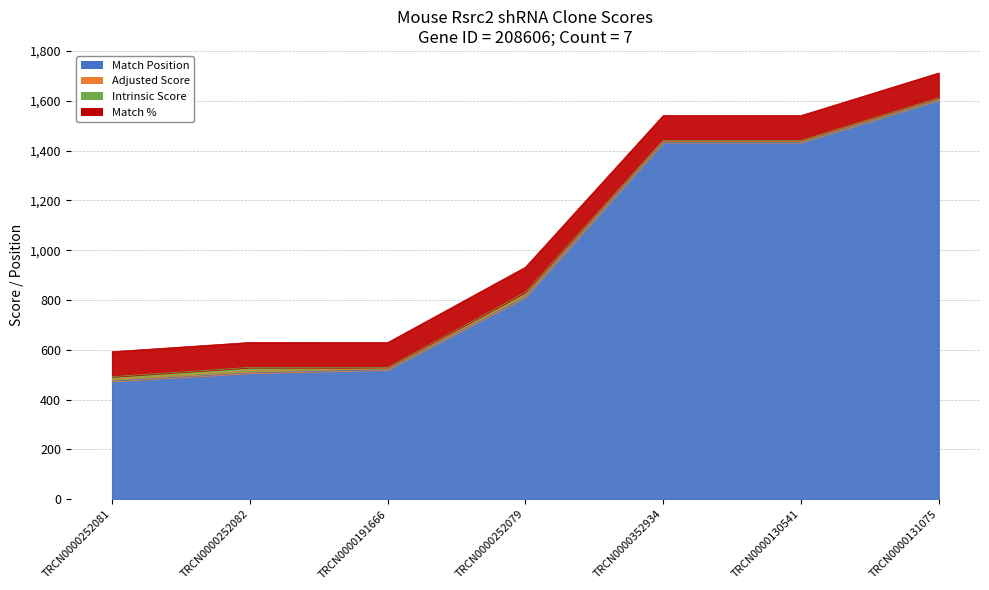

Rank the series by their maximum value, from highest to lowest.

Match Position, Match %, Intrinsic Score, Adjusted Score